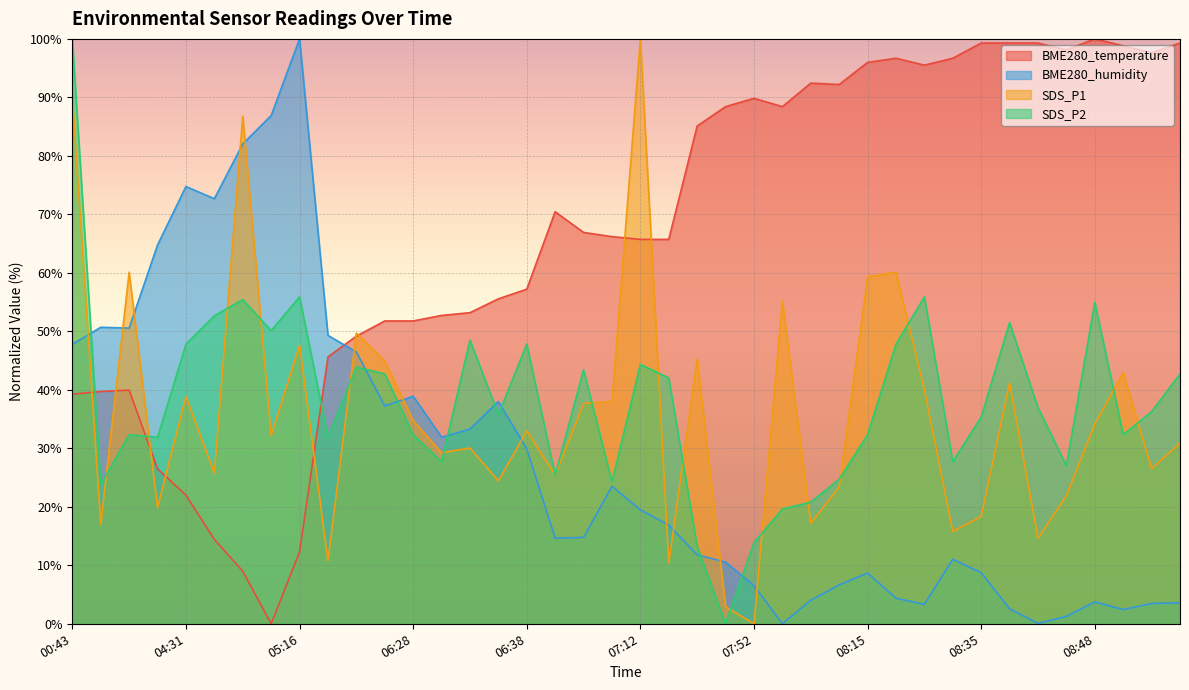

Which category has the lowest value across all series?

04:46